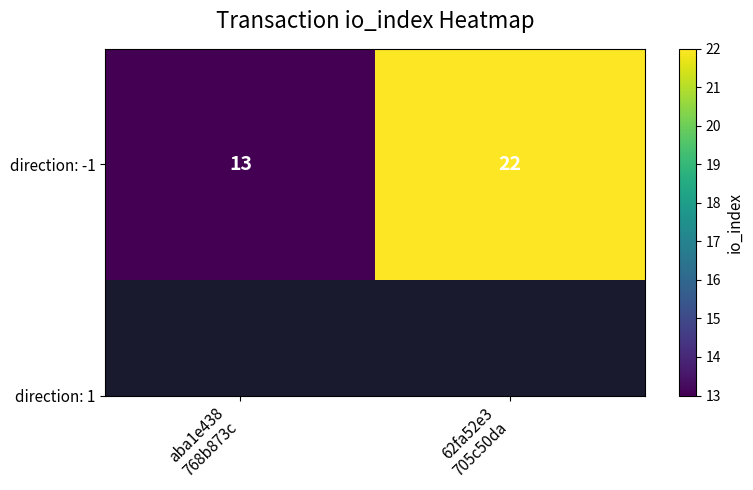

Approximately how many times larger is the value at aba1e438
768b873c compared to 62fa52e3
705c50da?

0.6